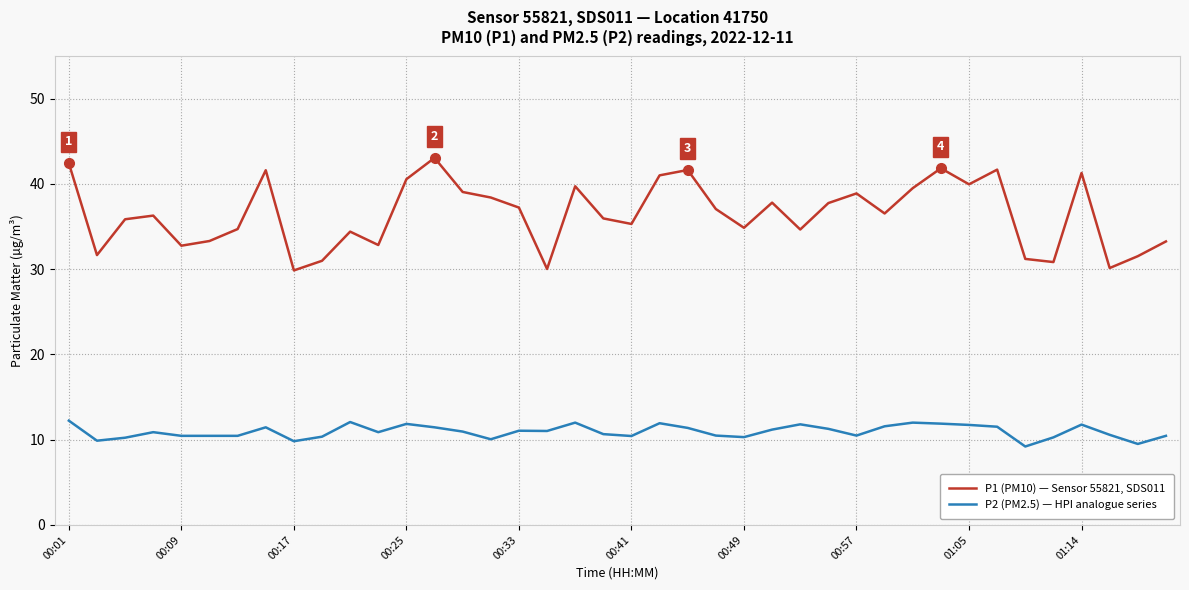

What is the minimum value shown in the chart?

9.2